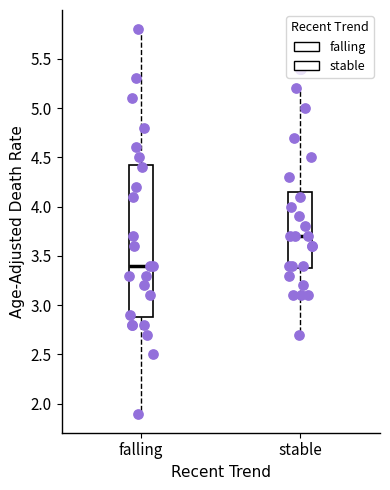

Where does the lower whisker of the box for stable end on the y-axis? The values are not printed on the chart, so give them approximately, as read against the axis.

2.70